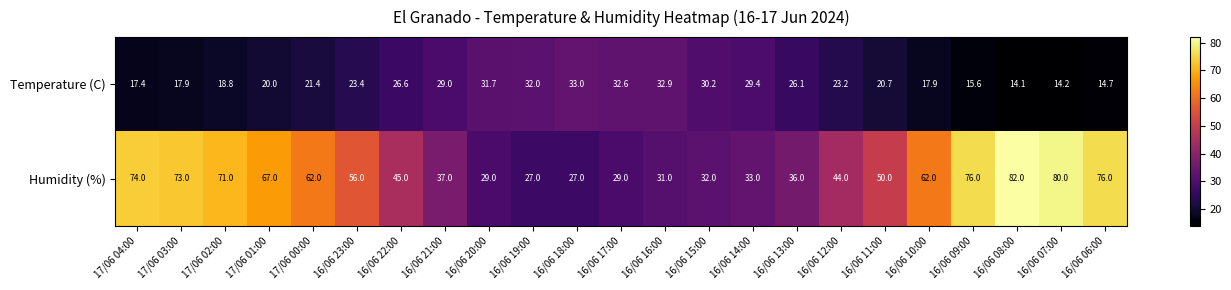

The value of Temperature (C) at 16/06 12:00 is 23.2. True or false?

True